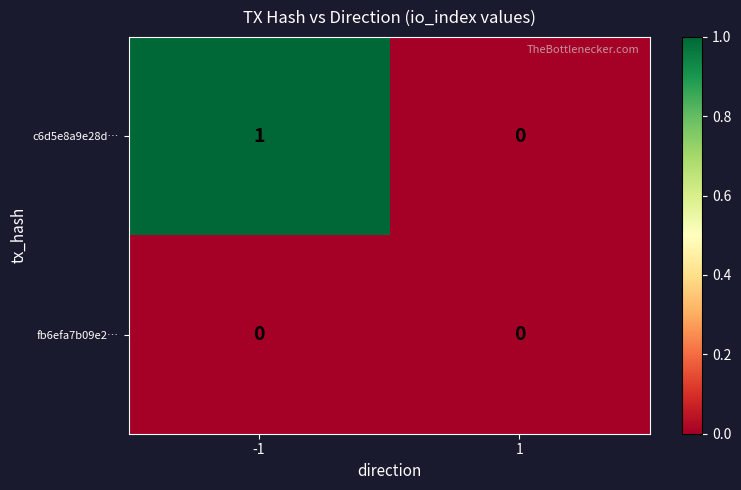

Is it true that fb6efa7b09e2… equals 0 at 1?

True